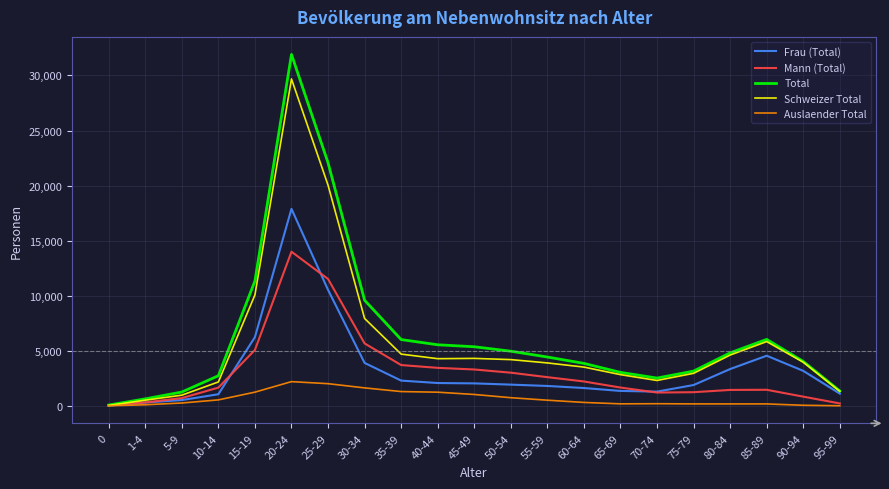

What is the difference between the Mann (Total) values at 40-44 and 1-4?

3135